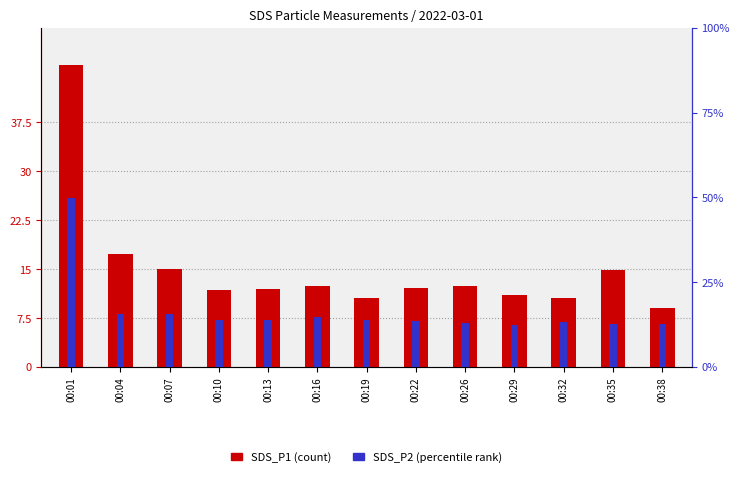

What is the value of the SDS_P2 (percentile) bar at the 10th from the left?

12.4